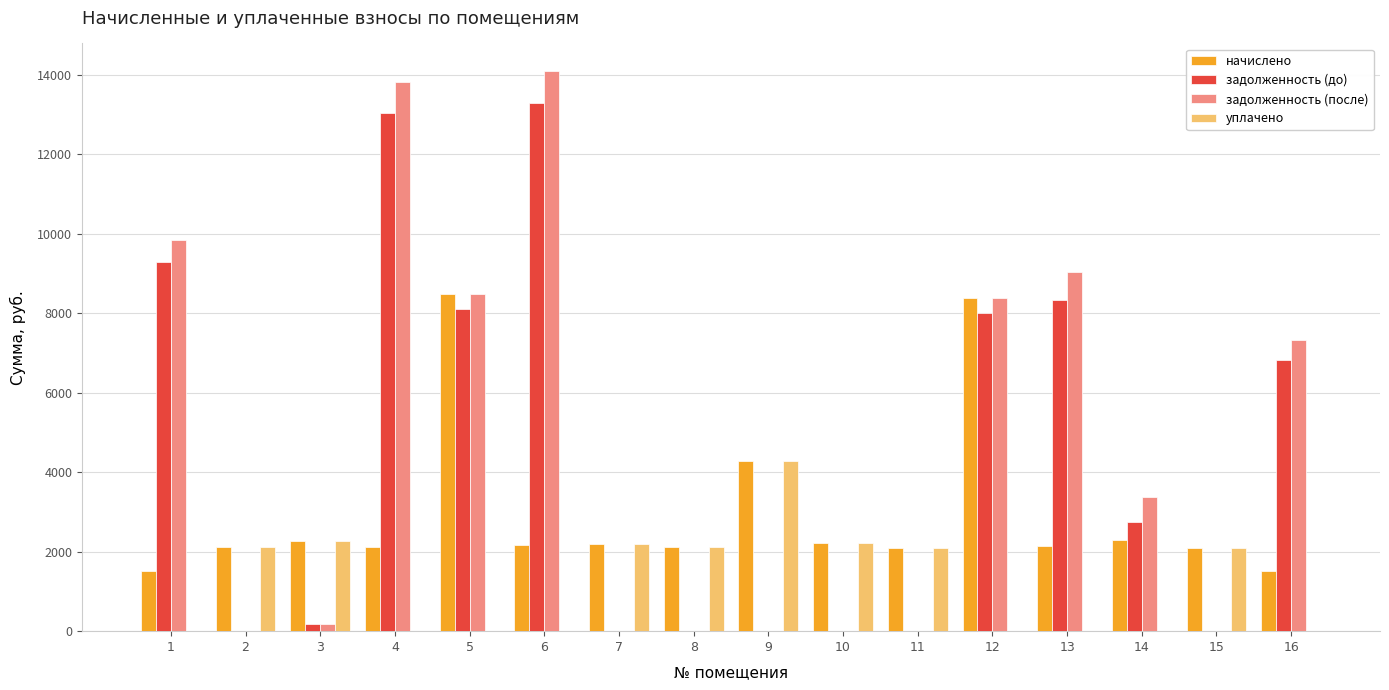

The value of уплачено at 8 is 2108.8. True or false?

True